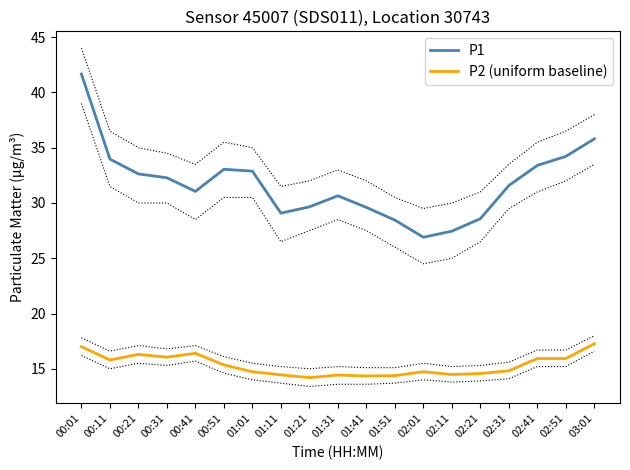

True or false: P2 (uniform baseline) and P1 cross at least once.

False